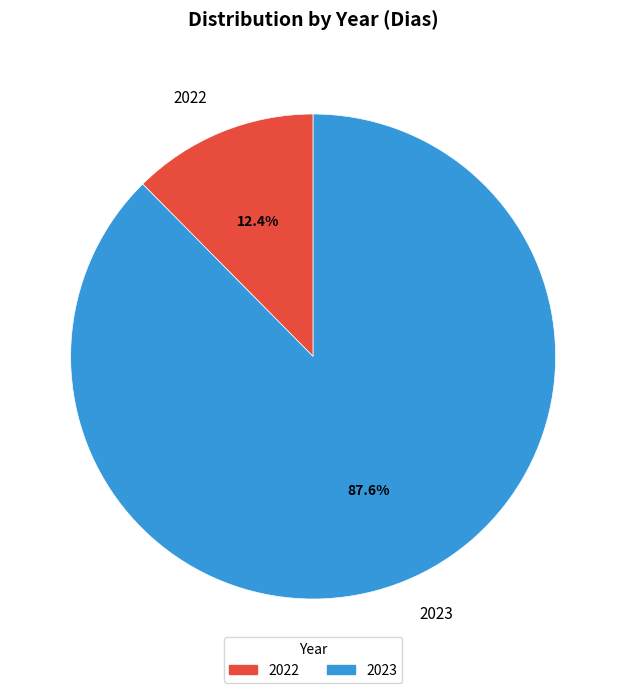

How many slices are in this pie chart?

2